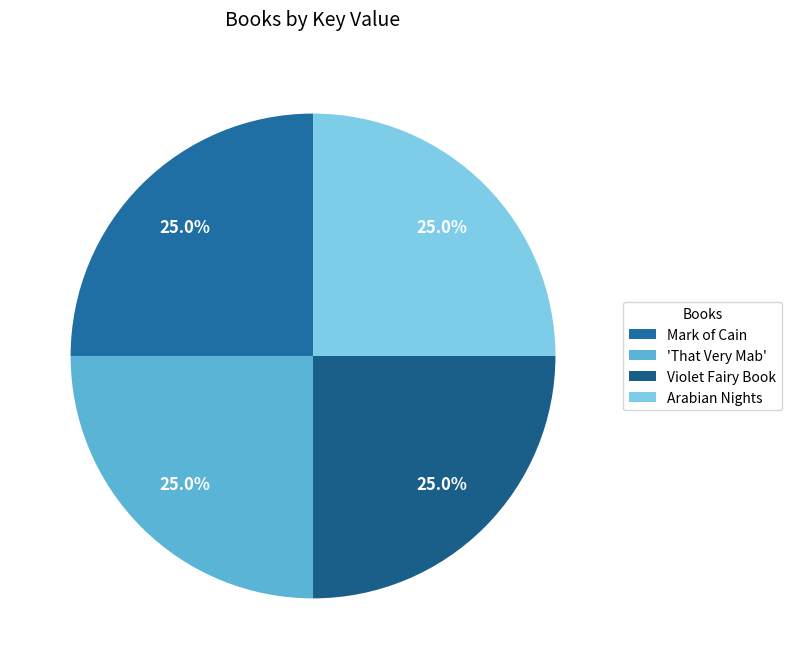

Is it true that Mark of Cain is 25% of the pie?

True